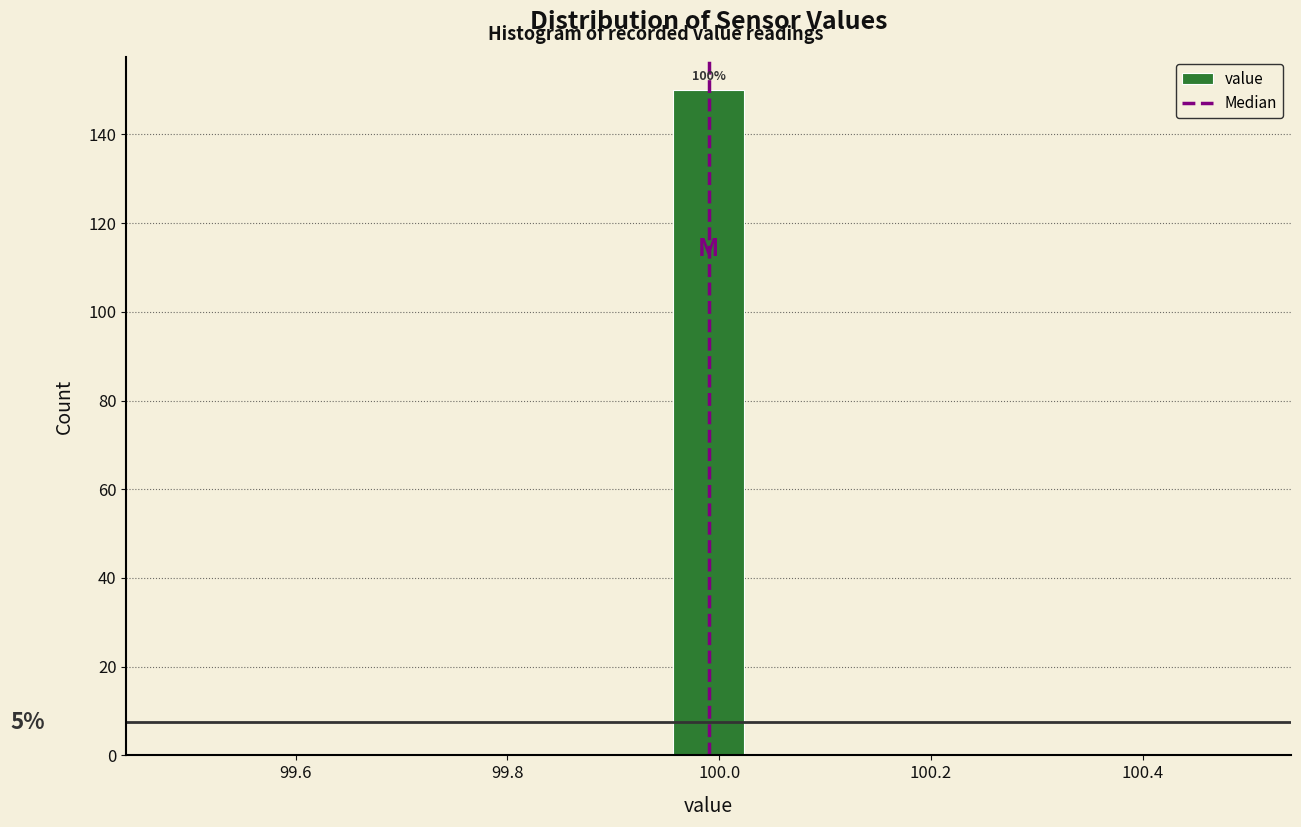

Around what value on the x-axis is the tallest bar? Give the approximate position of its centre, as read against the axis.

100.00